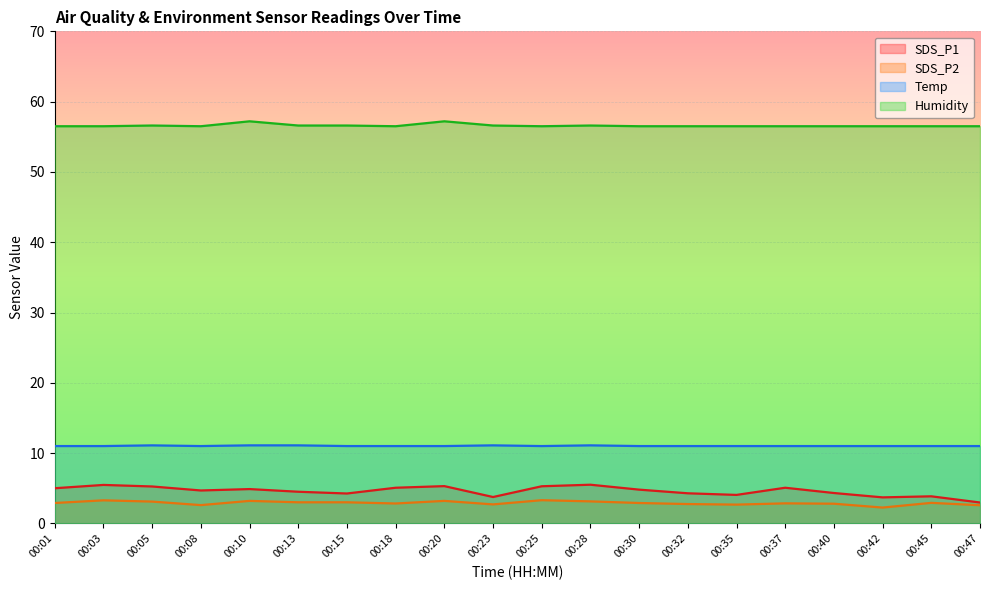

Reading left to right, transcribe all the data shown in this chart.

SDS_P1: 5.0	5.5	5.2	4.7	4.9	4.5	4.2	5.1	5.3	3.8	5.3	5.5	4.8	4.3	4.0	5.1	4.3	3.7	3.9	3.0
SDS_P2: 2.9	3.3	3.1	2.6	3.2	3.0	3.0	2.8	3.2	2.7	3.3	3.1	2.9	2.8	2.7	2.9	2.8	2.2	2.9	2.6
Temp: 11.0	11.0	11.1	11.0	11.1	11.1	11.0	11.0	11.0	11.1	11.0	11.1	11.0	11.0	11.0	11.0	11.0	11.0	11.0	11.0
Humidity: 56.5	56.5	56.6	56.5	57.2	56.6	56.6	56.5	57.2	56.6	56.5	56.6	56.5	56.5	56.5	56.5	56.5	56.5	56.5	56.5